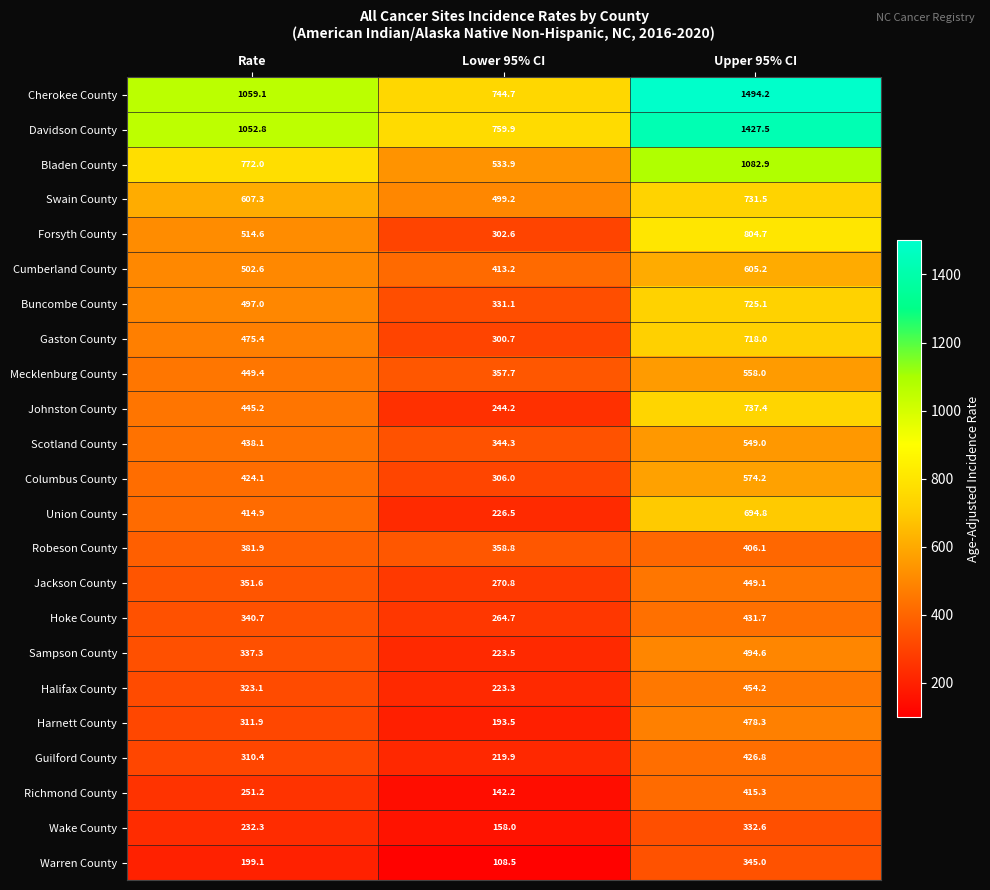

Which label corresponds to the largest value in the chart?

Upper 95% CI